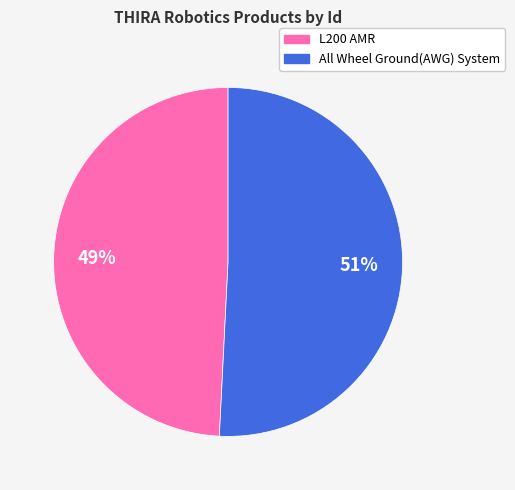

To the nearest percent, what is the difference between the largest and smallest slice percentages?

2%